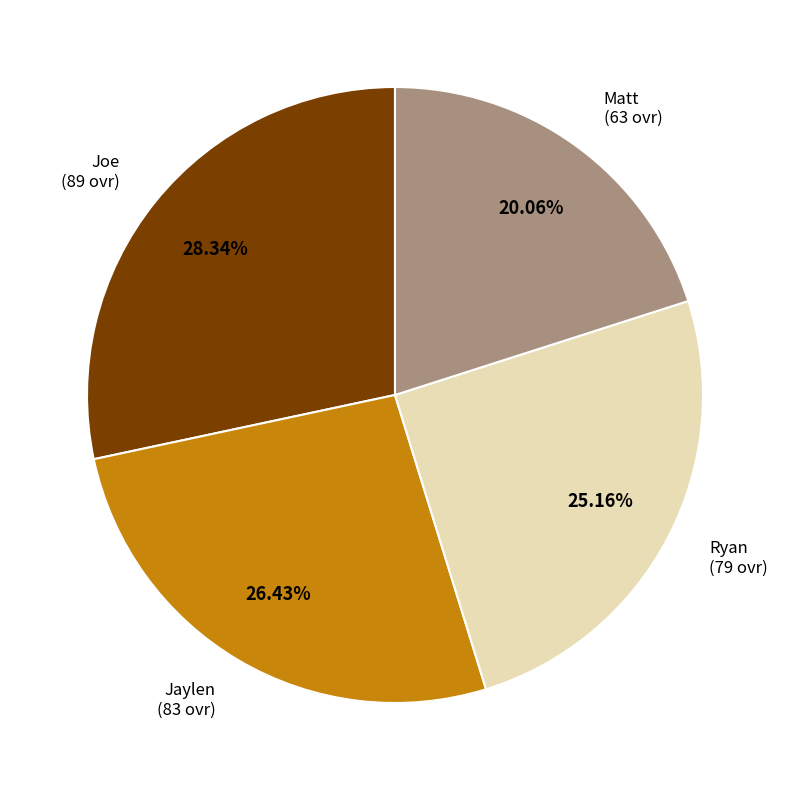

Is there any slice that represents more than half of the pie?

No